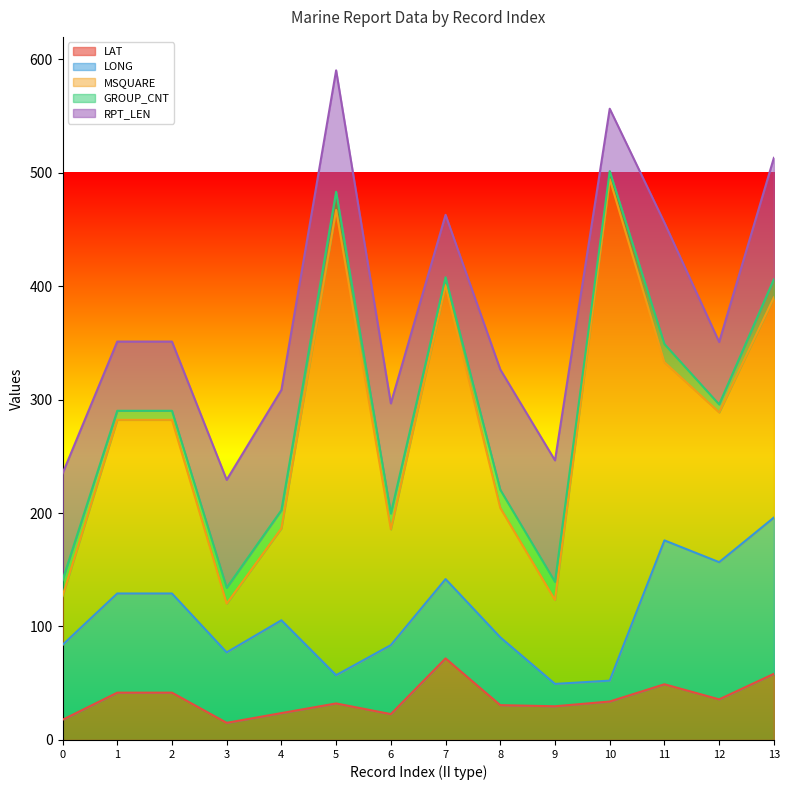

What is the sum of the RPT_LEN values at 4 and 11?

213.0